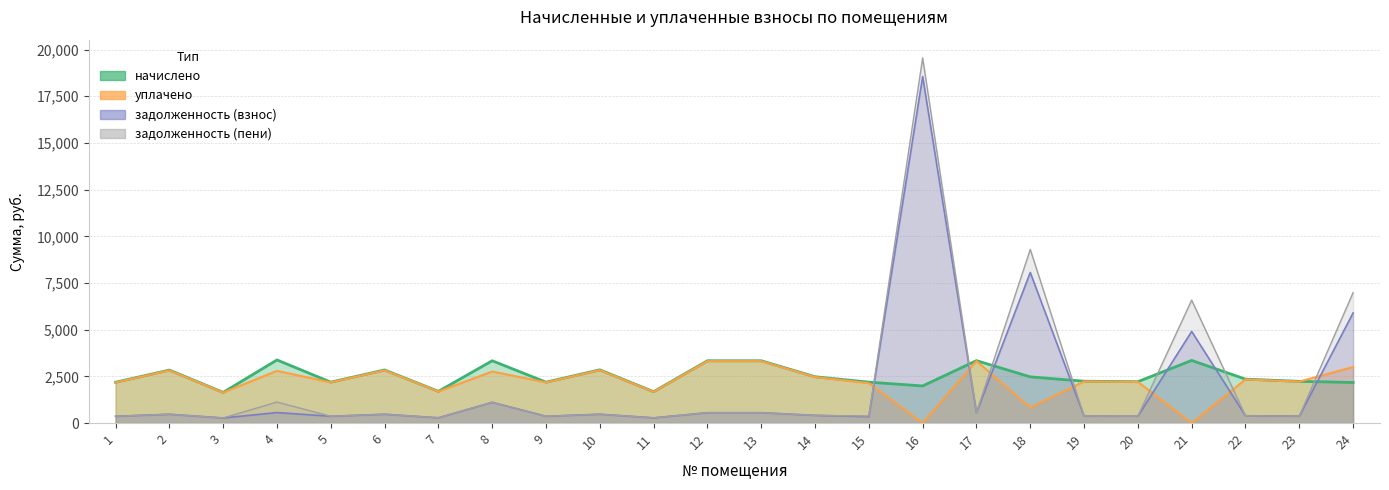

What is the total value across all series at 21?

14842.6